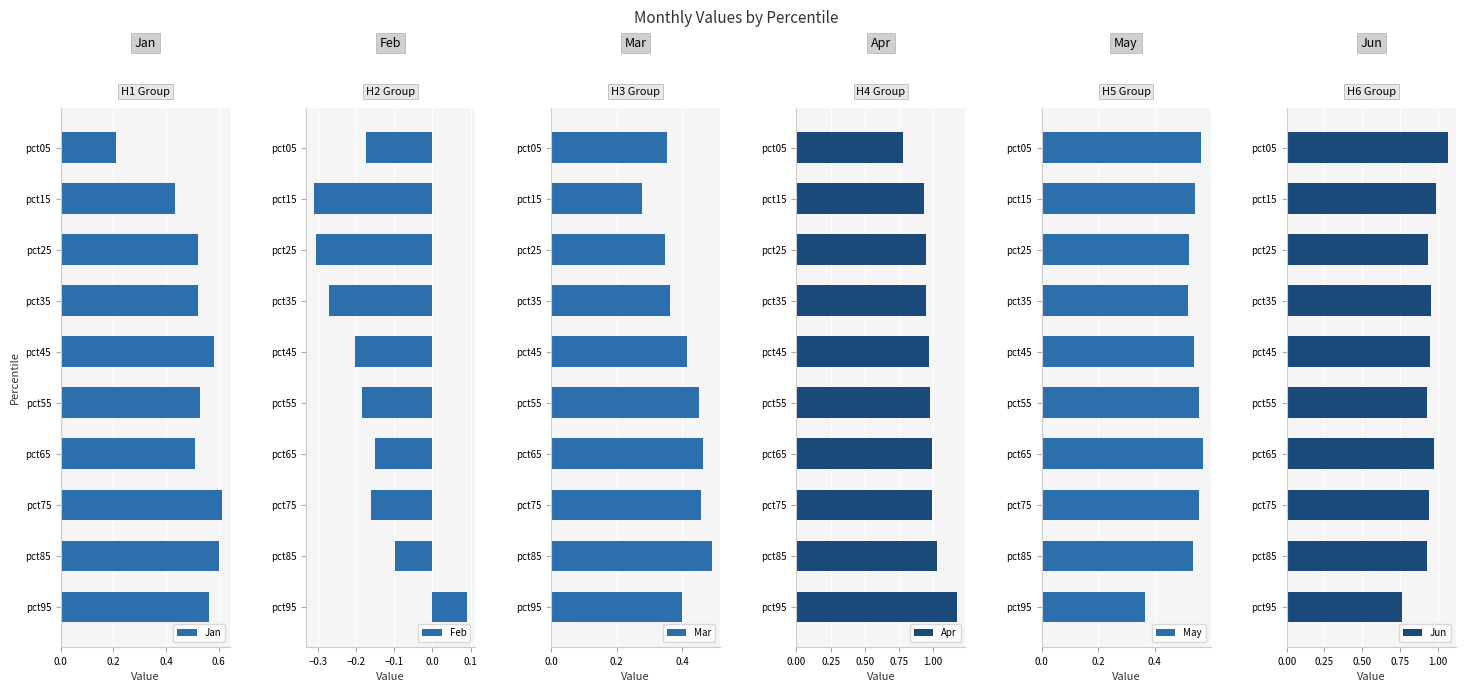

Reading right to left, list all the values displayed in this chart.

Jan: 0.6	0.6	0.6	0.5	0.5	0.6	0.5	0.5	0.4	0.2
Feb: 0.1	-0.1	-0.2	-0.2	-0.2	-0.2	-0.3	-0.3	-0.3	-0.2
Mar: 0.4	0.5	0.5	0.5	0.5	0.4	0.4	0.3	0.3	0.4
Apr: 1.2	1.0	1.0	1.0	1.0	1.0	0.9	0.9	0.9	0.8
May: 0.4	0.5	0.6	0.6	0.6	0.5	0.5	0.5	0.5	0.6
Jun: 0.8	0.9	0.9	1.0	0.9	1.0	1.0	0.9	1.0	1.1